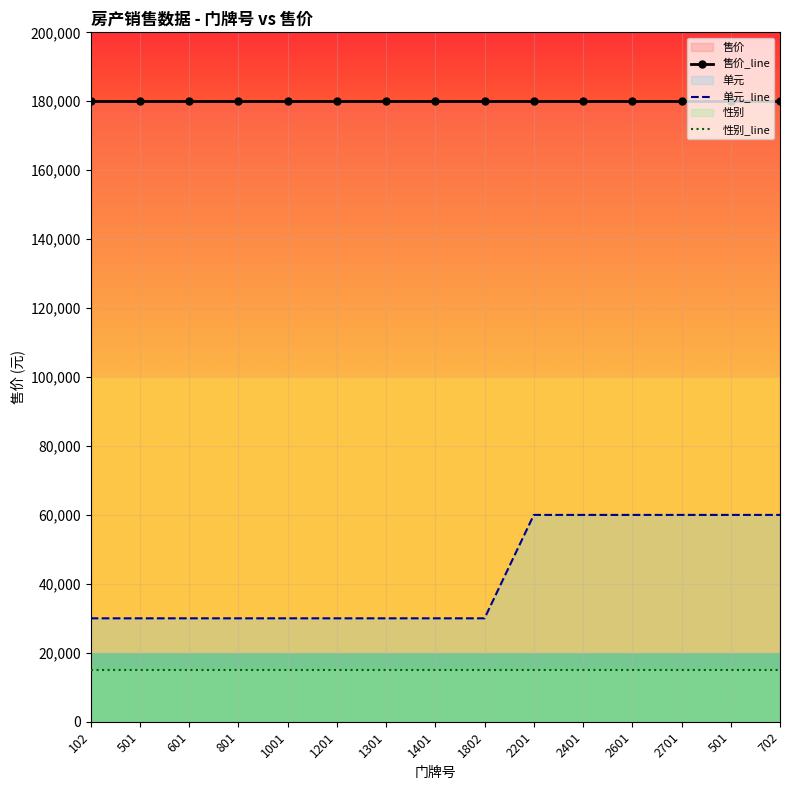

Which series has the largest range (max minus min)?

单元_line